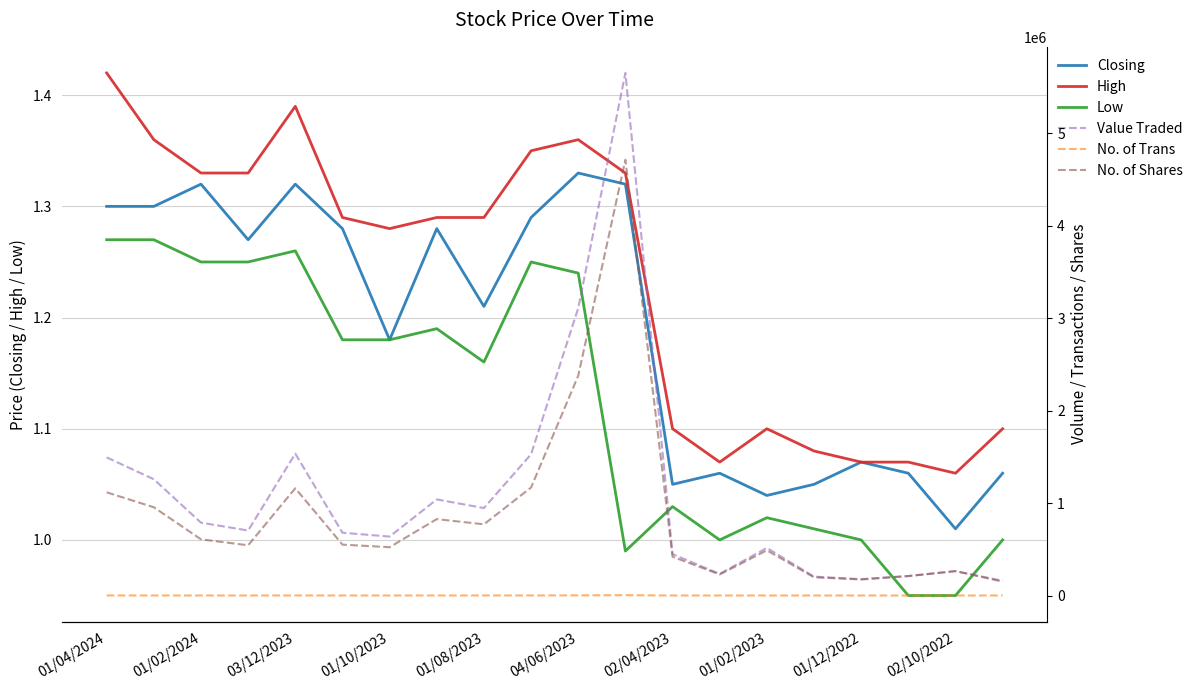

The High series shows 1.6 at 02/04/2023. True or false?

False